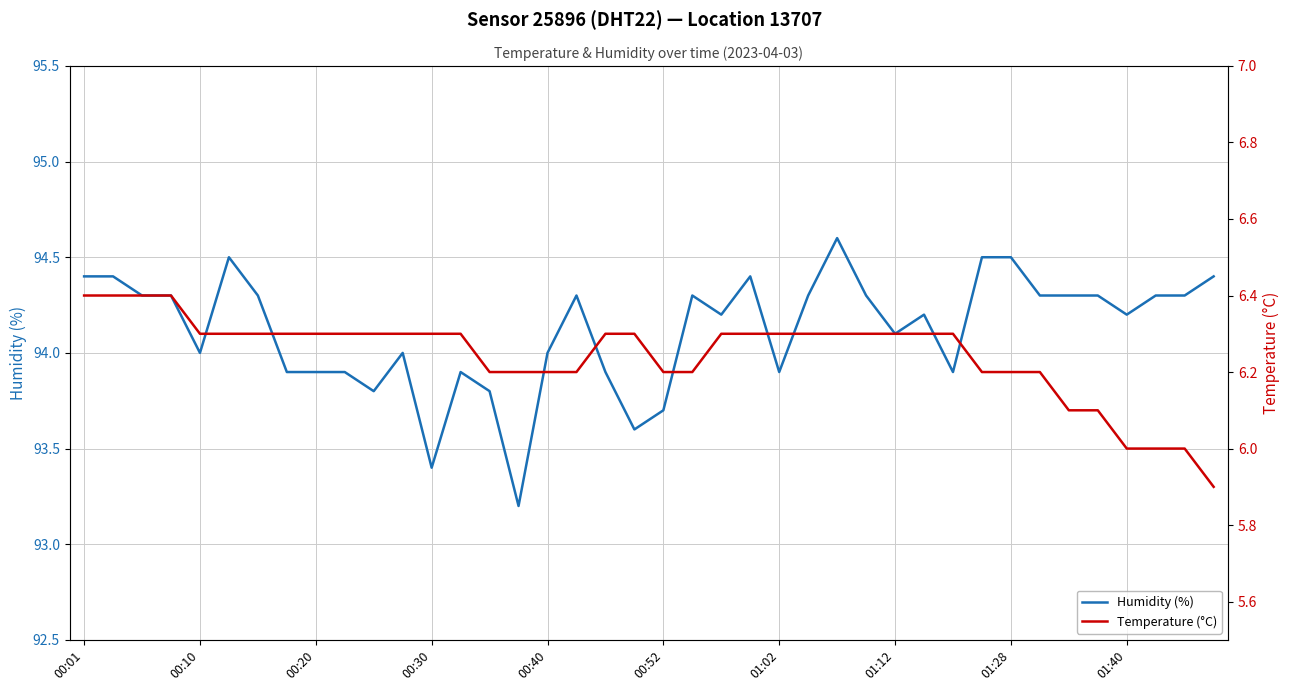

At which label does Temperature (°C) reach its minimum?

39